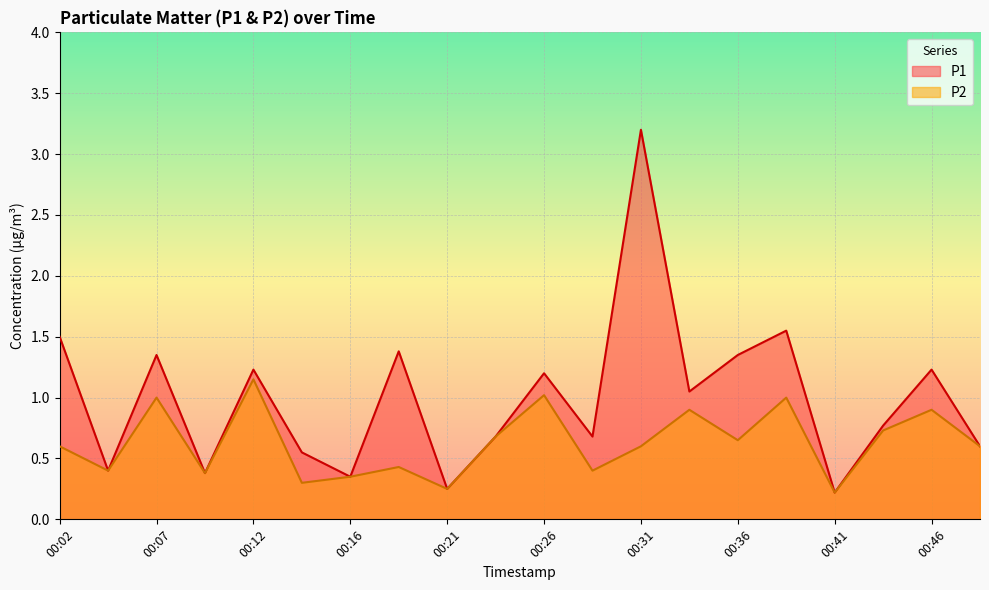

Rank the series by their maximum value, from highest to lowest.

P1, P2